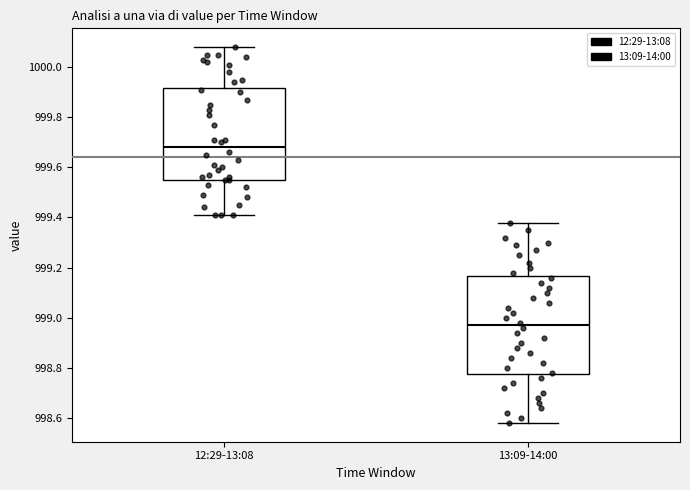

Where does the upper whisker of the box for 12:29-13:08 end on the y-axis? The values are not printed on the chart, so give them approximately, as read against the axis.

1000.08